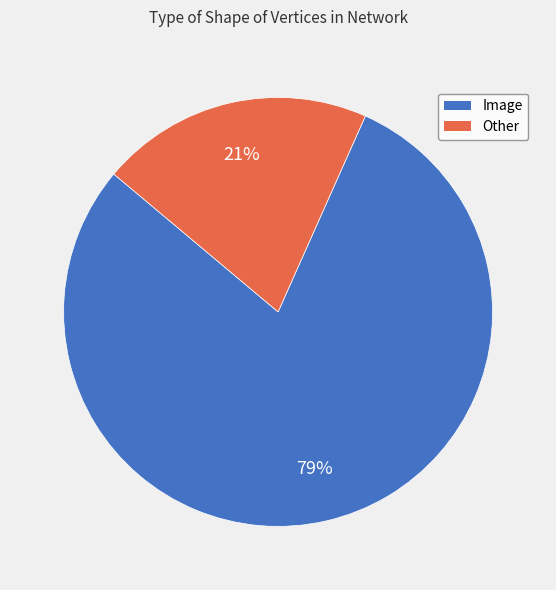

Which category has the biggest portion of the pie?

Image